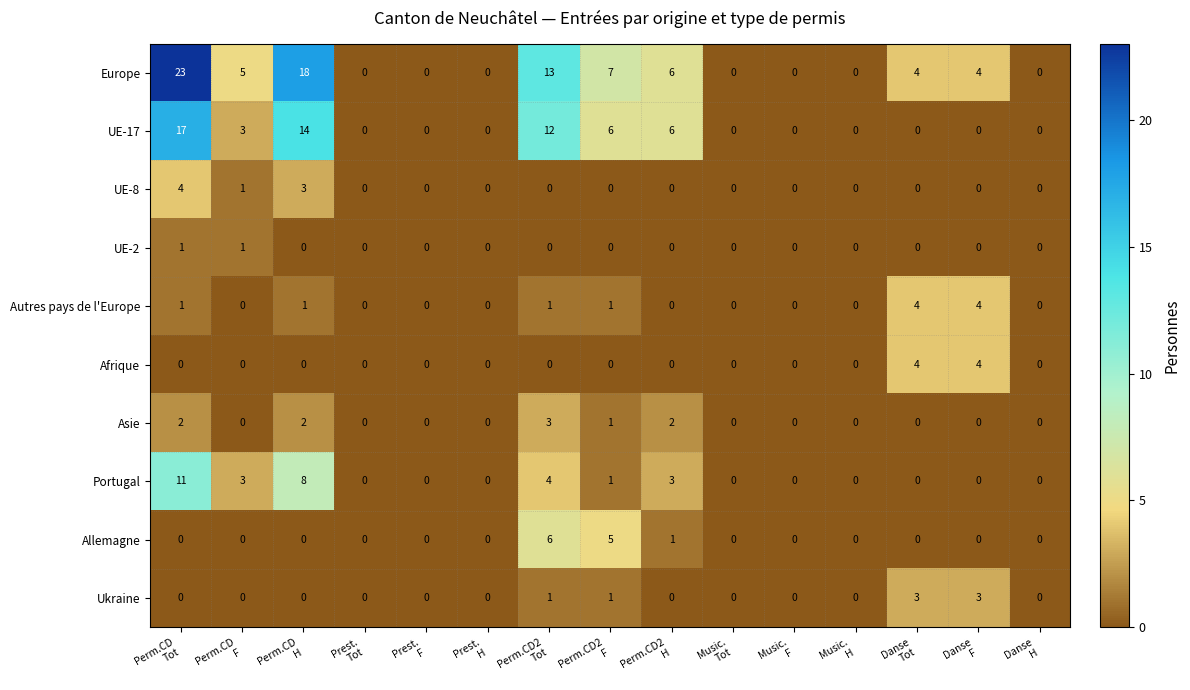

What is the difference between the maximum and minimum values in the UE-8 series?

4